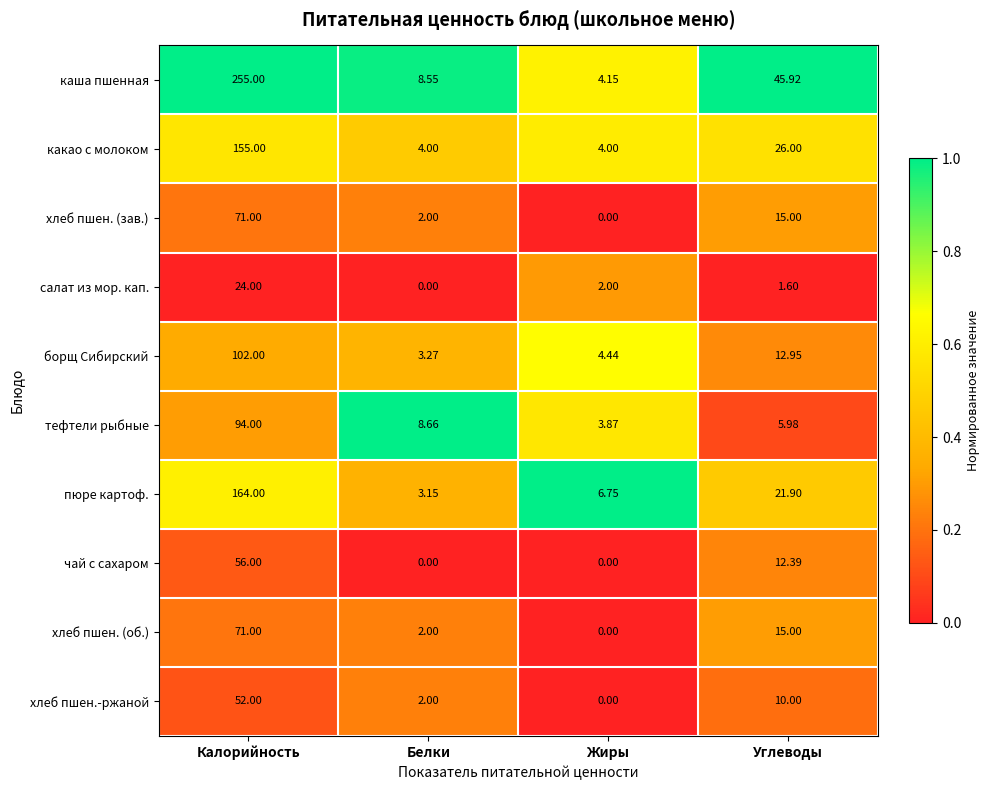

At which category is the sum across all series the highest?

Калорийность